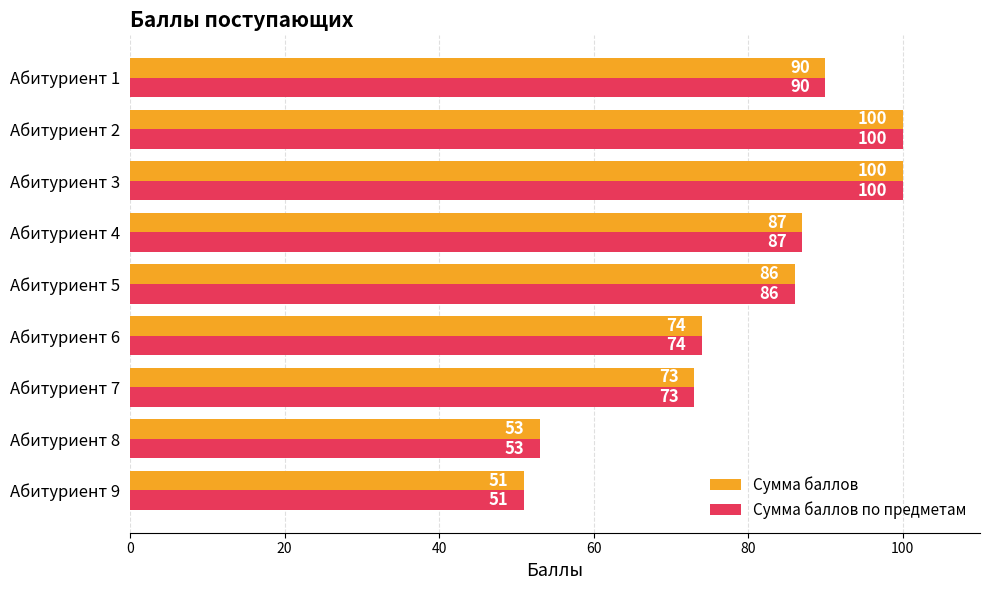

True or false: Сумма баллов по предметам has a value of 87 at Абитуриент 4.

True